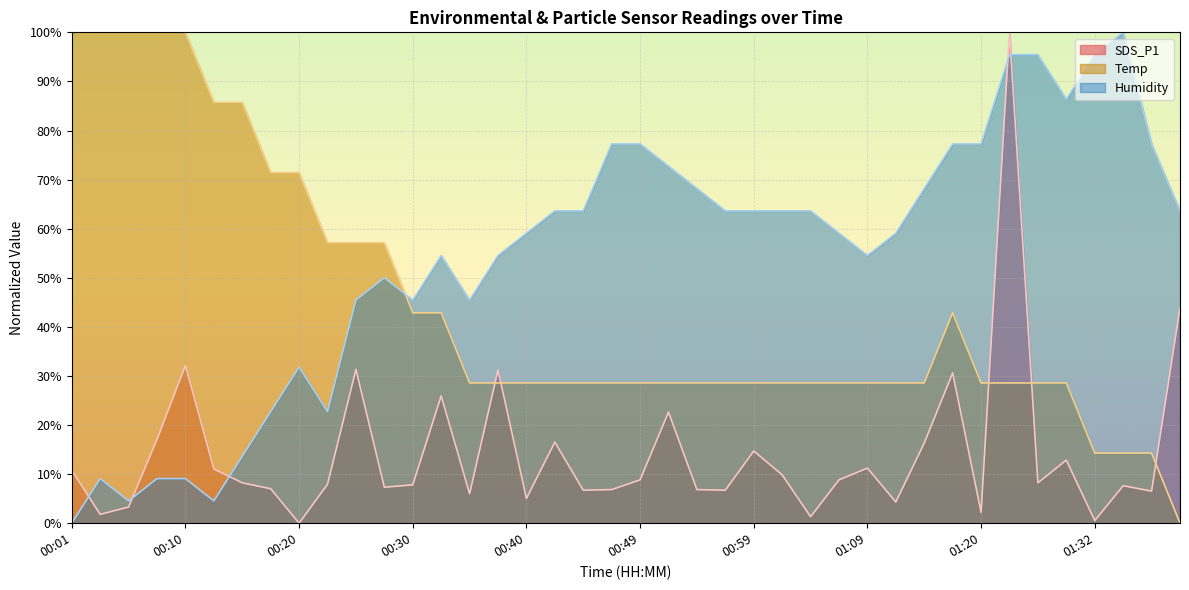

True or false: Temp and Humidity cross at least once.

True